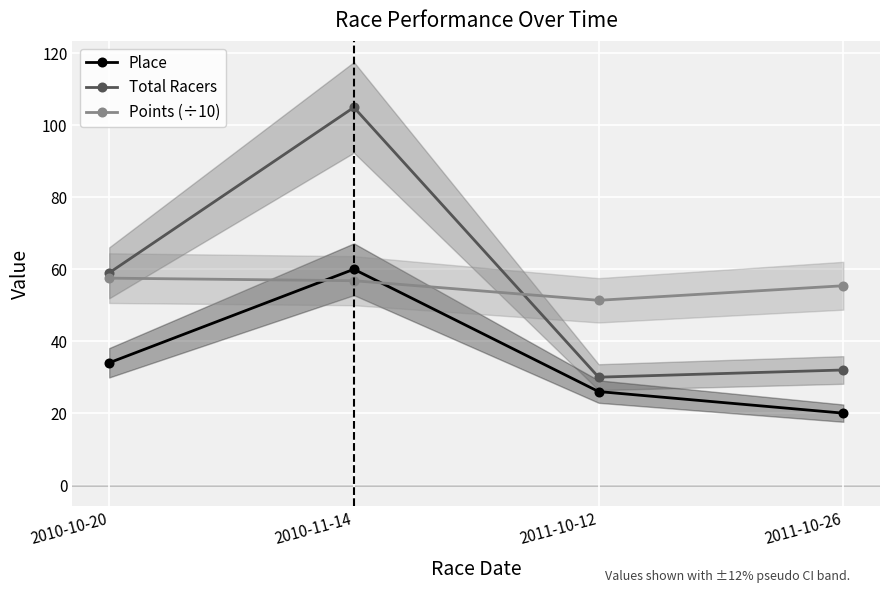

At which category does Total Racers reach its first local peak?

2010-11-14